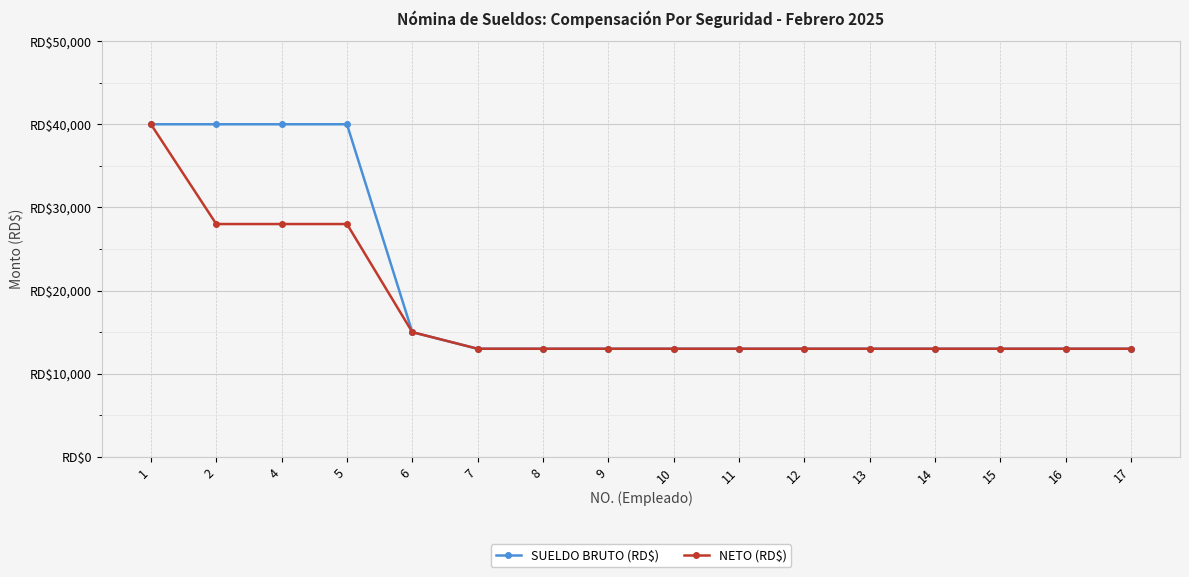

True or false: NETO (RD$) has a value of 5453 at 11.

False